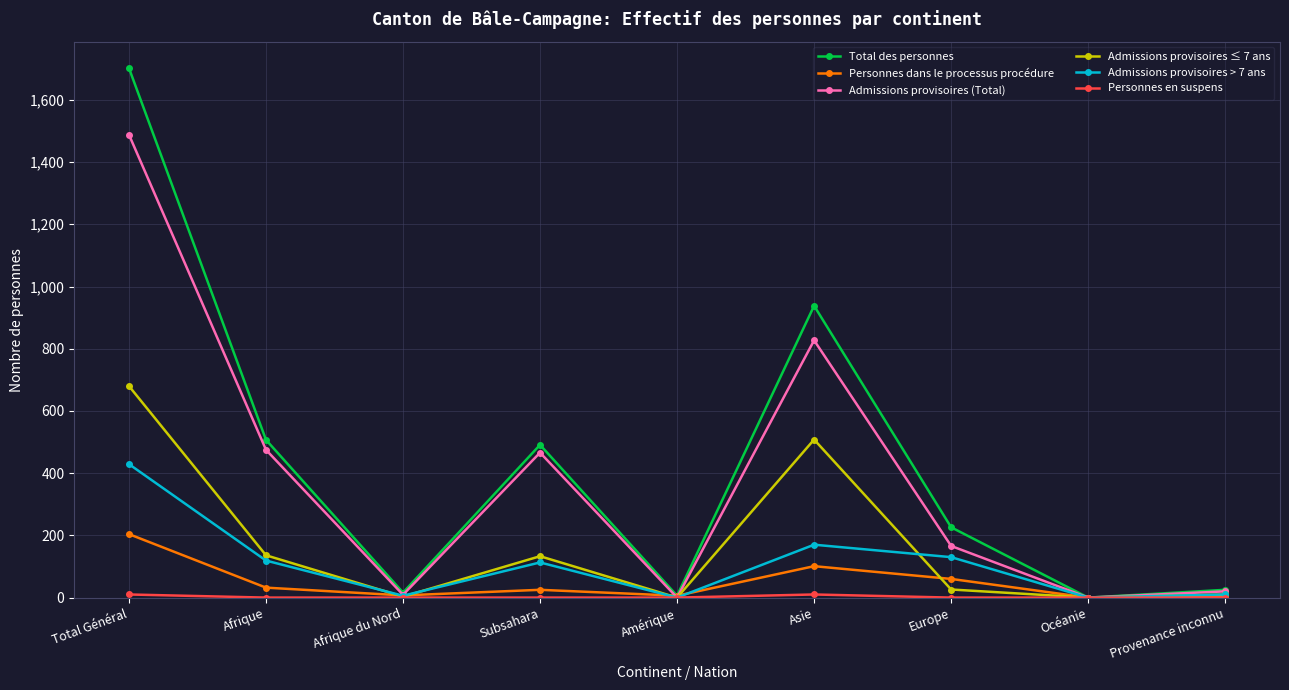

What is the maximum value shown in the chart?

1702